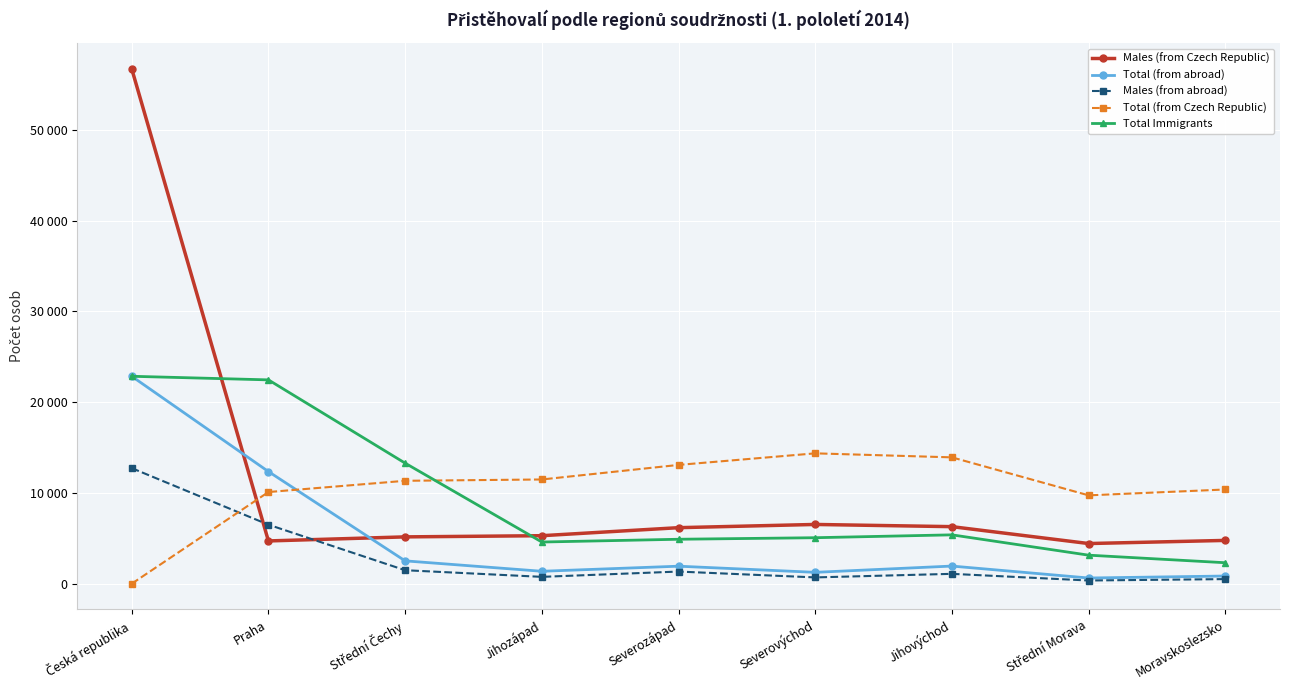

At how many categories does at least one series exceed 11275?

7